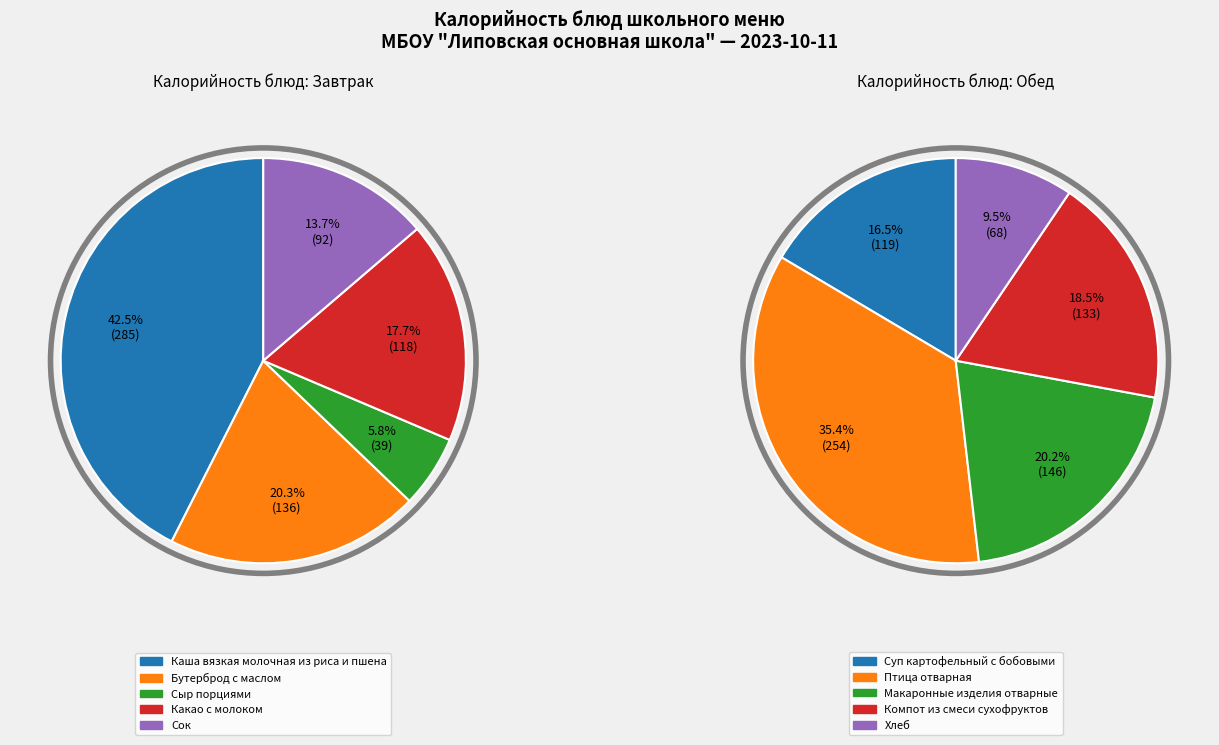

Does any single category account for the majority?

No